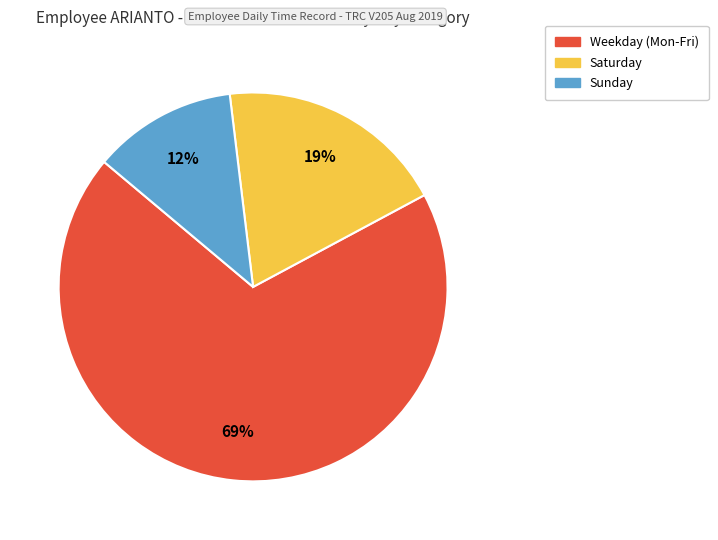

Is there a majority slice in this chart?

Yes